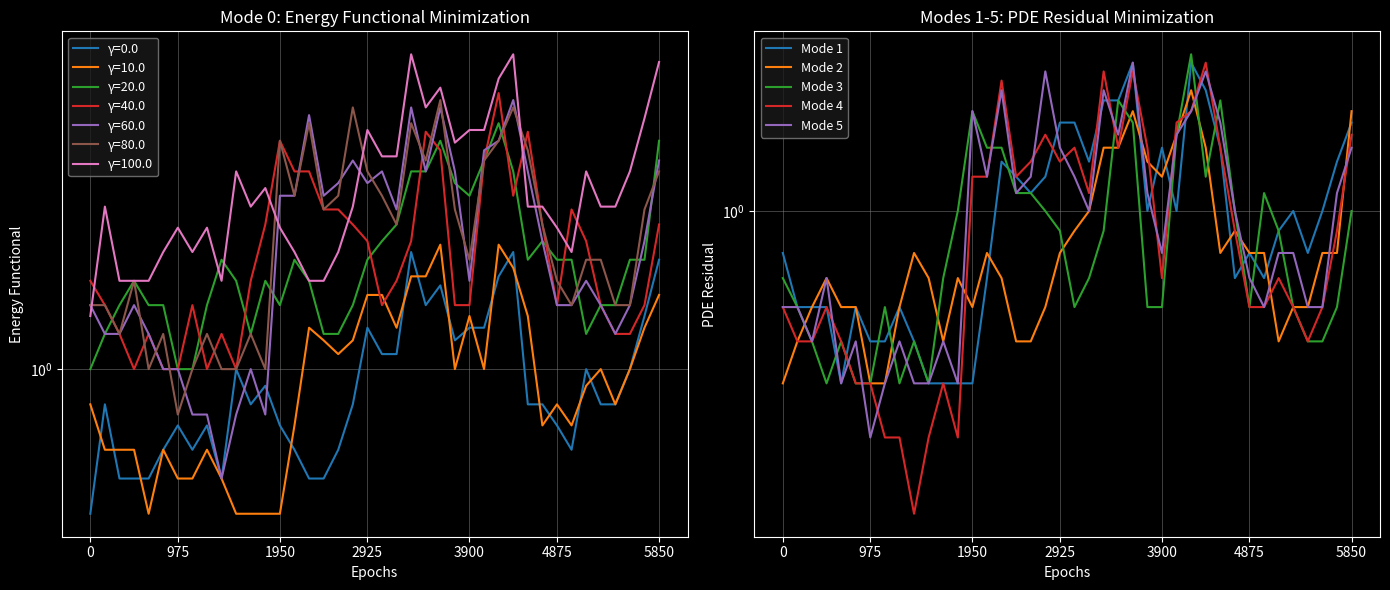

What is the maximum value for Mode 4?

2.2